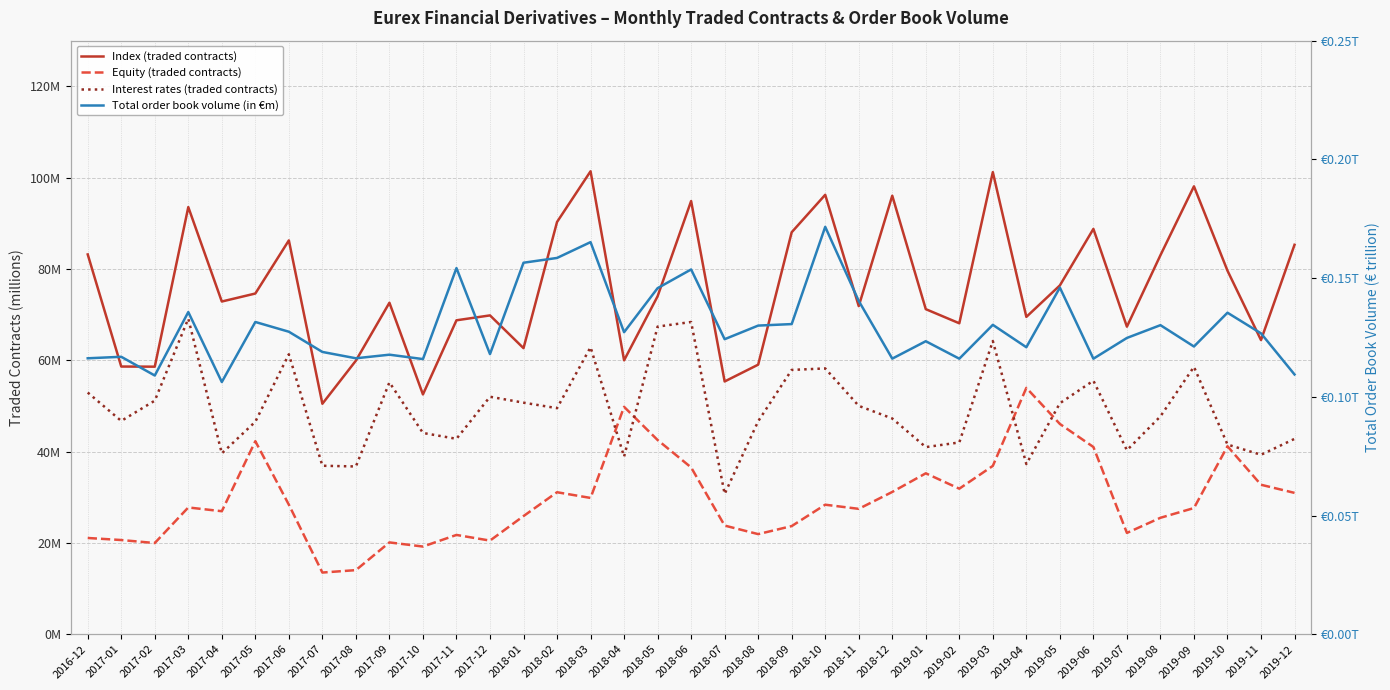

What is the sum of all Interest rates (traded contracts) values?

1824.3